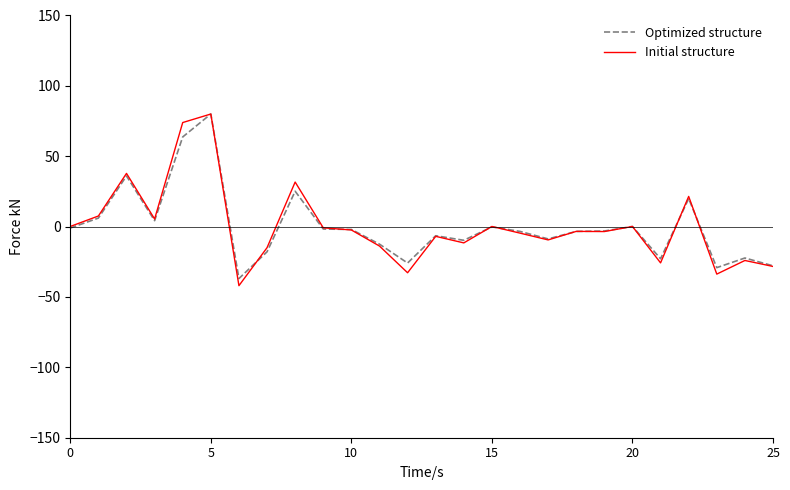

What is the maximum value for Initial structure?

80.0